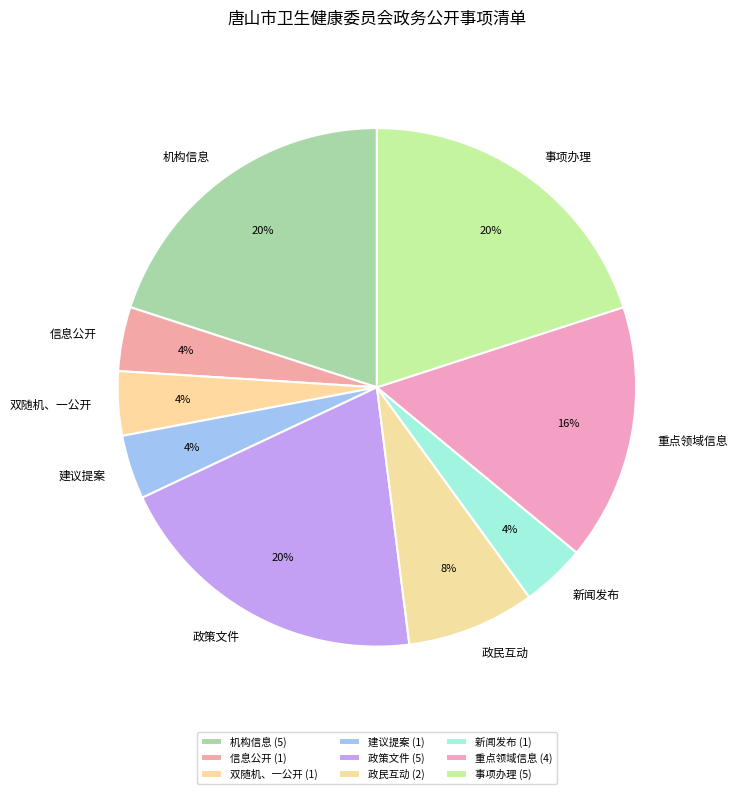

How many segments does this pie chart have?

9